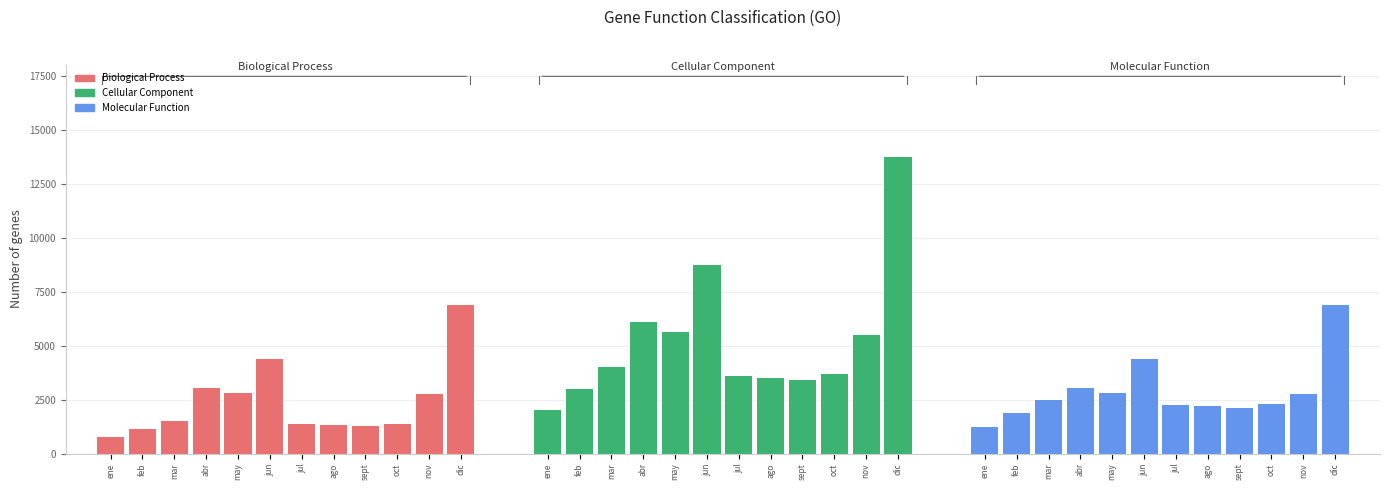

What is the difference between the maximum and minimum values in the Biological Process series?

6125.0